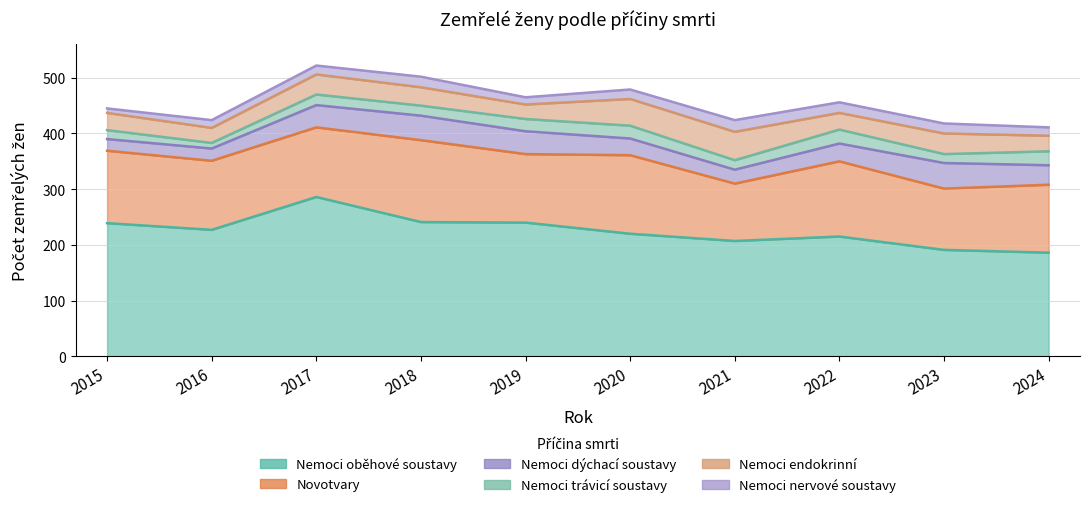

True or false: Nemoci nervové soustavy and Novotvary cross at least once.

False